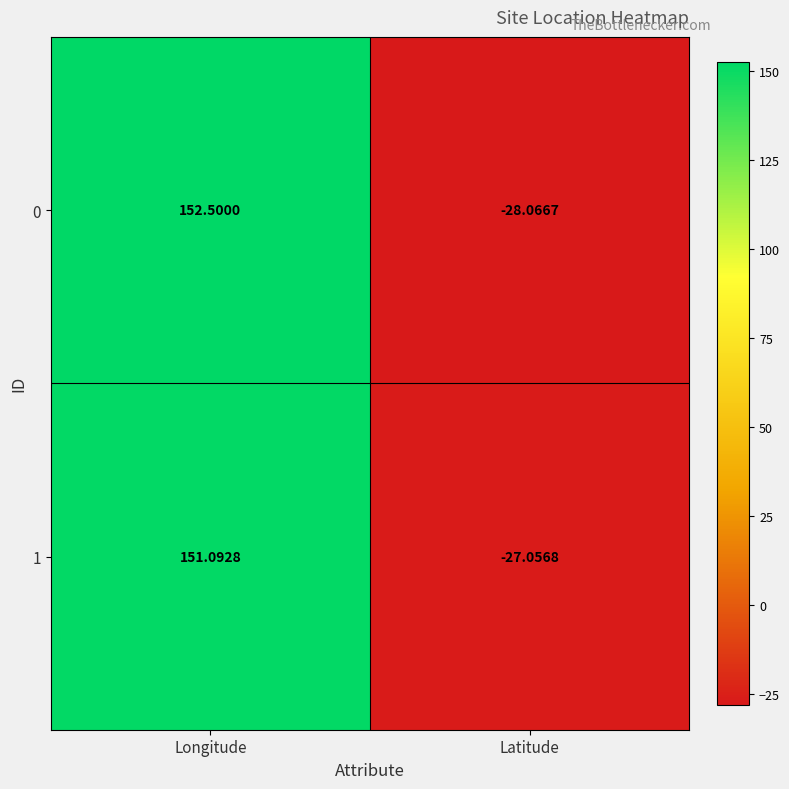

Which series has the widest spread of values?

0